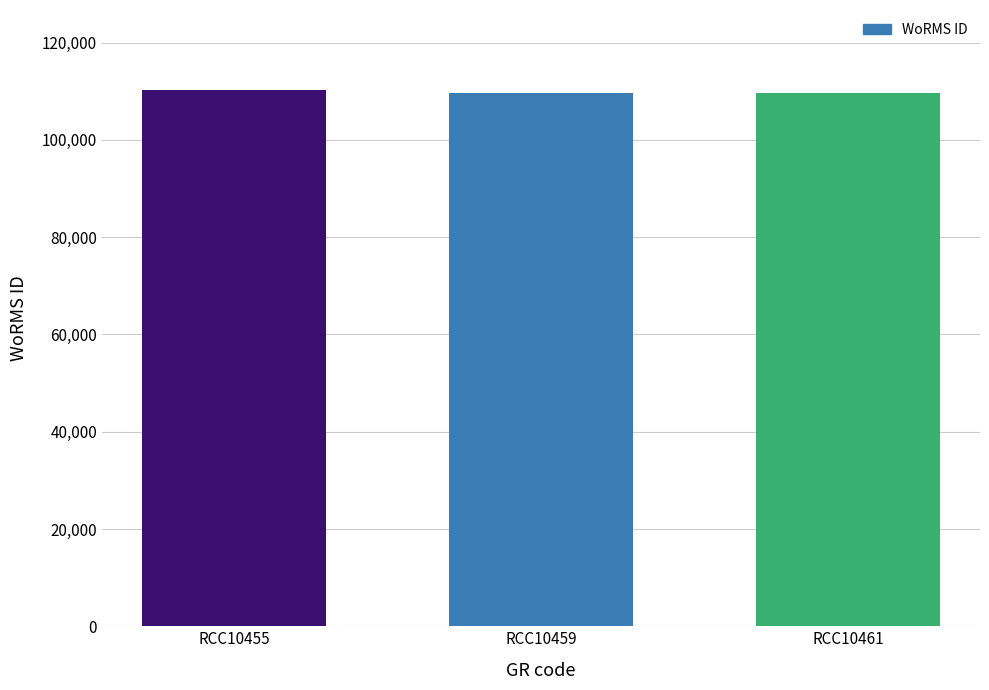

Approximately how many times larger is the value at RCC10459 compared to RCC10455?

1.0